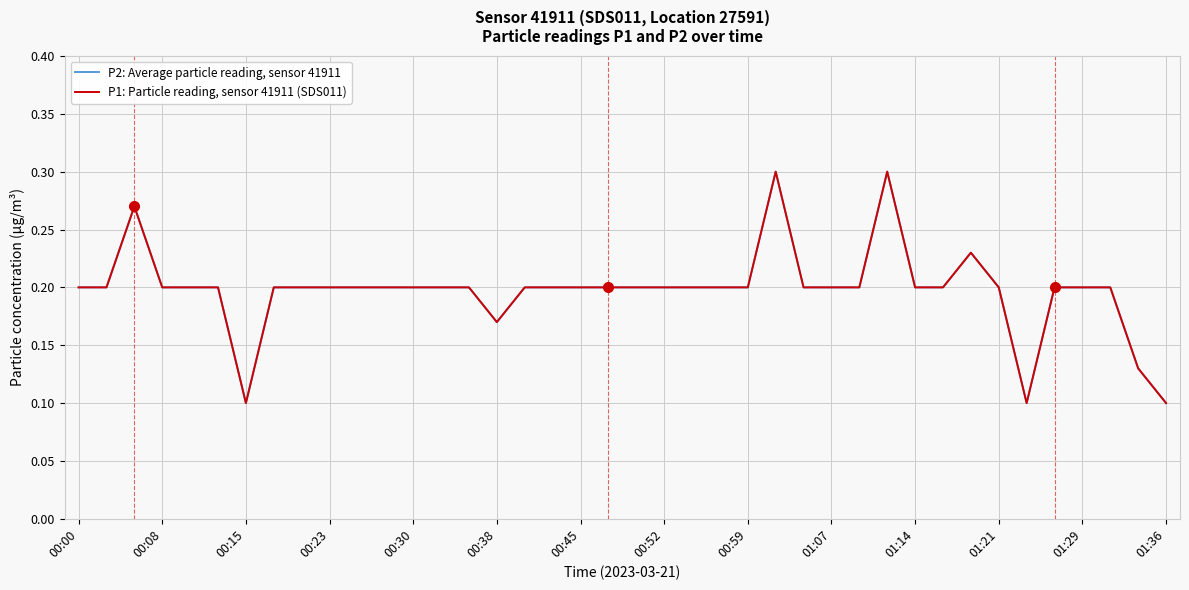

Is this an area chart (filled region under the line)?

No